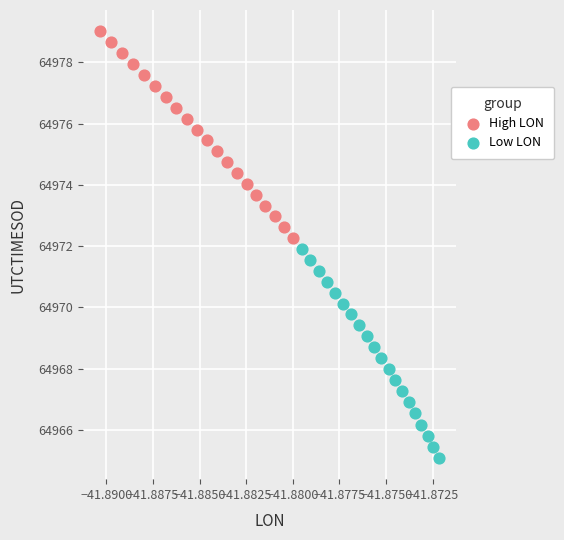

Which series contains the highest Y value?

High LON